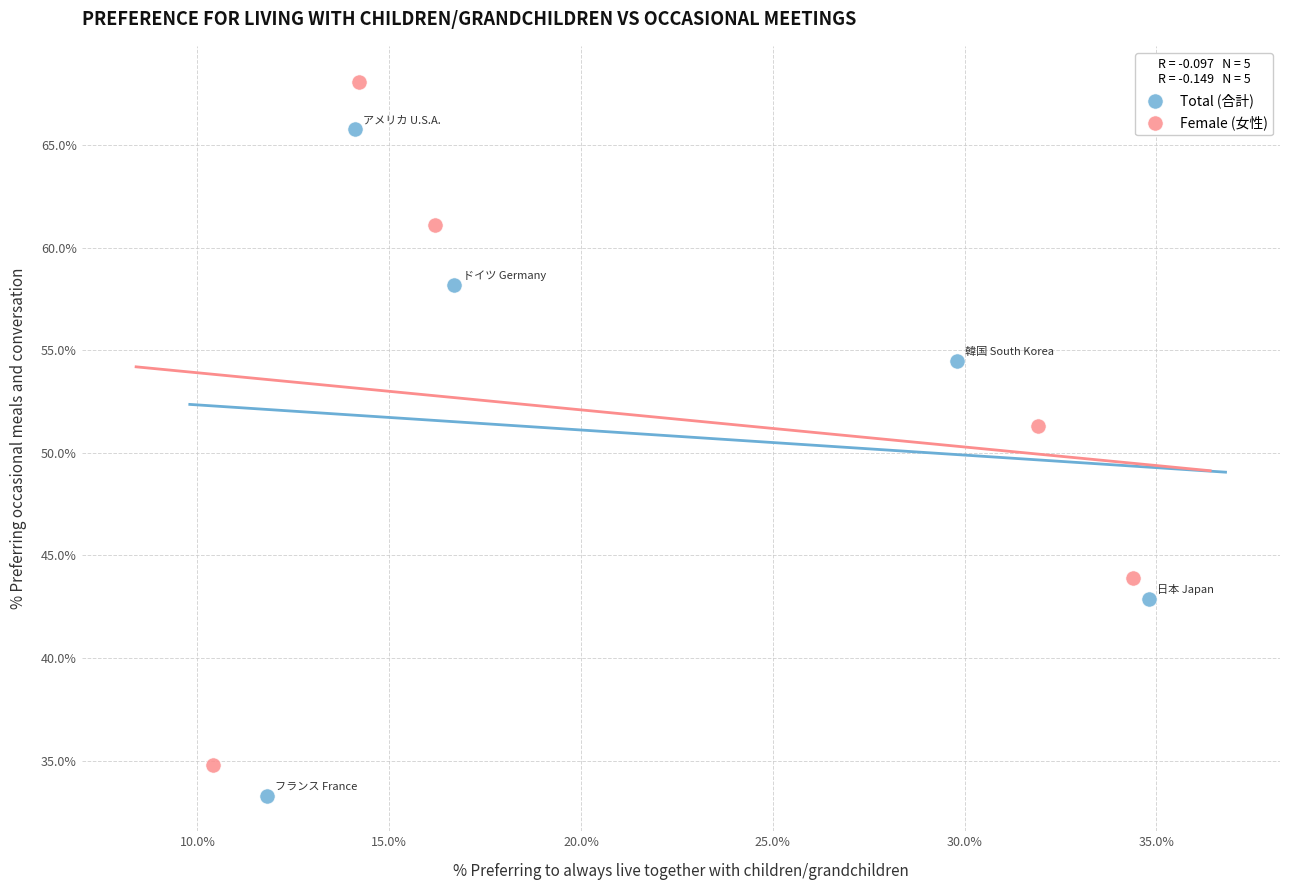

Which series reaches the maximum Y coordinate?

Female (女性)